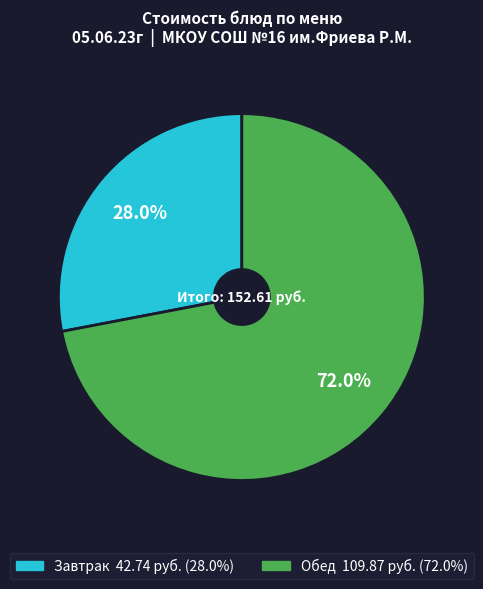

Is there a majority slice in this chart?

Yes